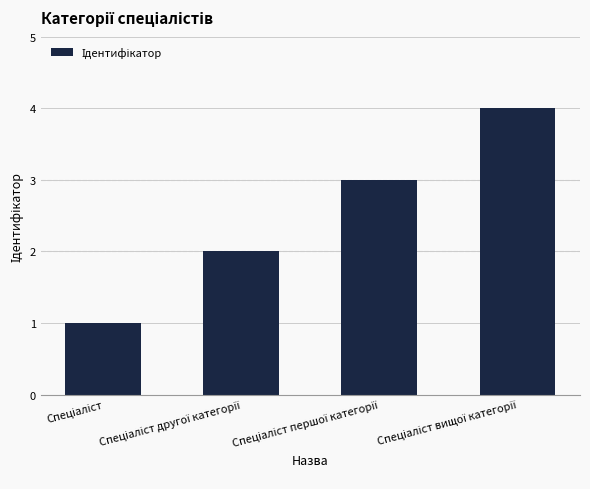

What is the difference between the maximum and minimum values?

3